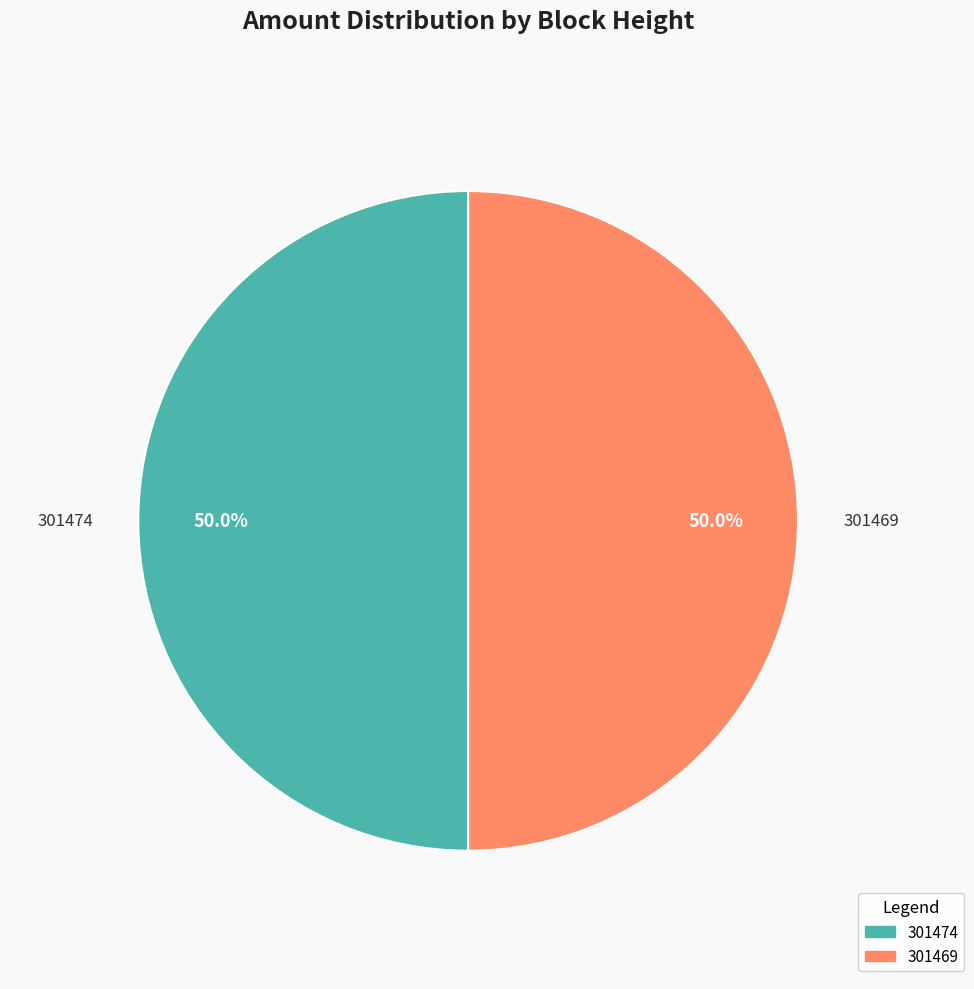

Approximately how many times larger is the value at 301474 compared to 301469?

1.0